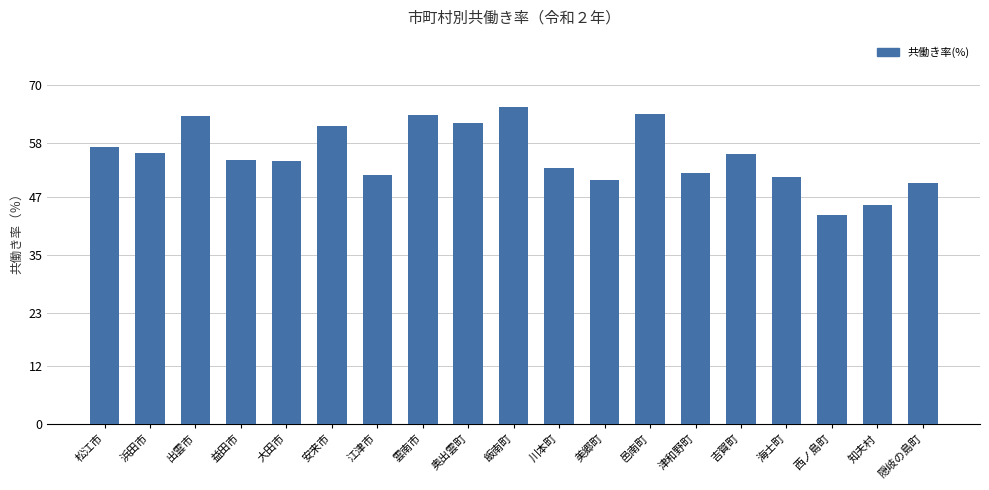

Read the value at 安来市.

61.6